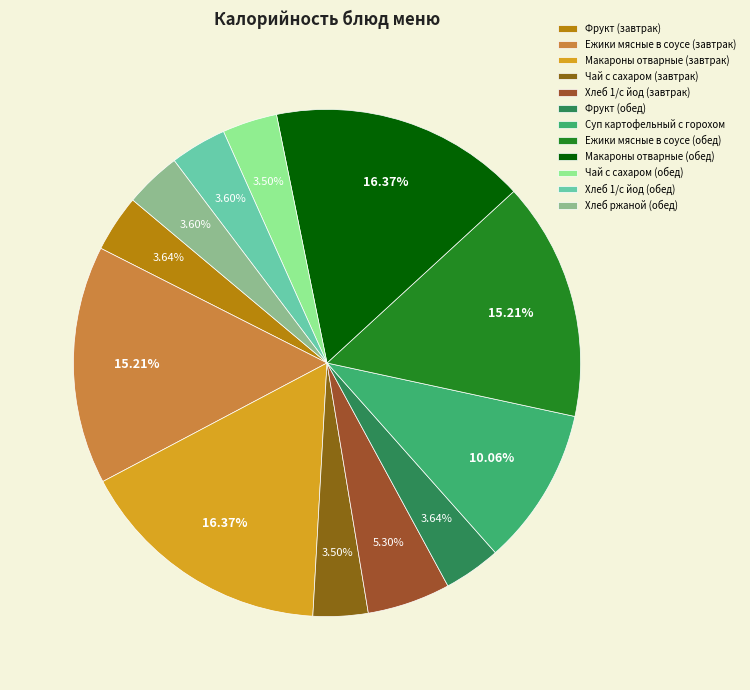

Is there a majority slice in this chart?

No